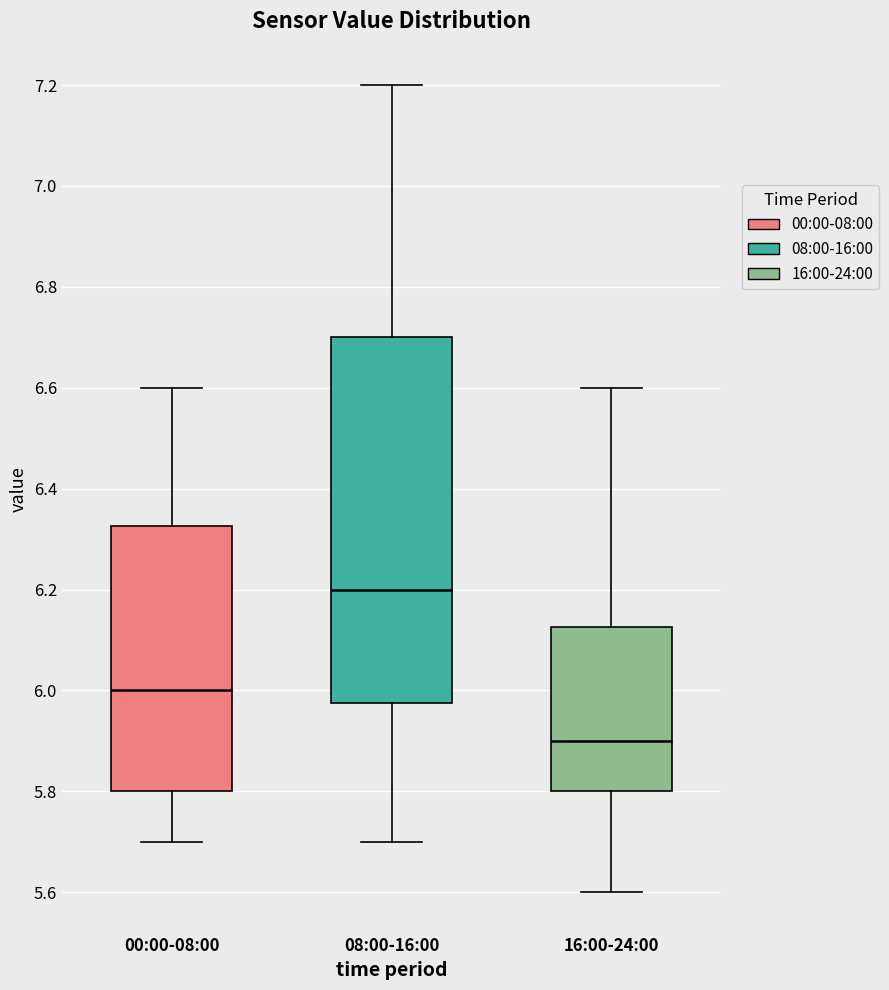

Reading left to right, transcribe this box plot: for each box, give where its median line is, the range the box spans, and where its two whiskers end, as read against the y-axis. The values are not printed on the chart, so give them approximately, as read against the axis.

00:00-08:00: median 6.00, box 5.80 to 6.32, whiskers 5.70 to 6.60
08:00-16:00: median 6.20, box 5.98 to 6.70, whiskers 5.70 to 7.20
16:00-24:00: median 5.90, box 5.80 to 6.12, whiskers 5.60 to 6.60